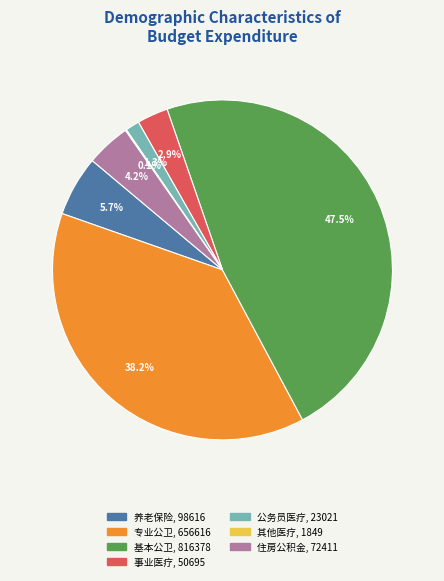

Is there any slice that represents more than half of the pie?

No